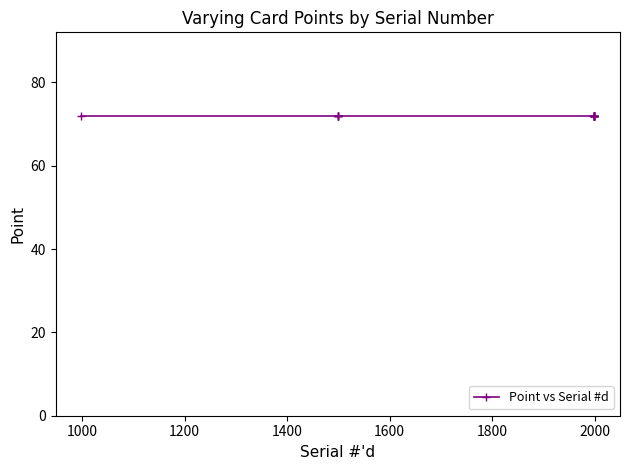

Which series has the largest total across all categories?

Serial #d